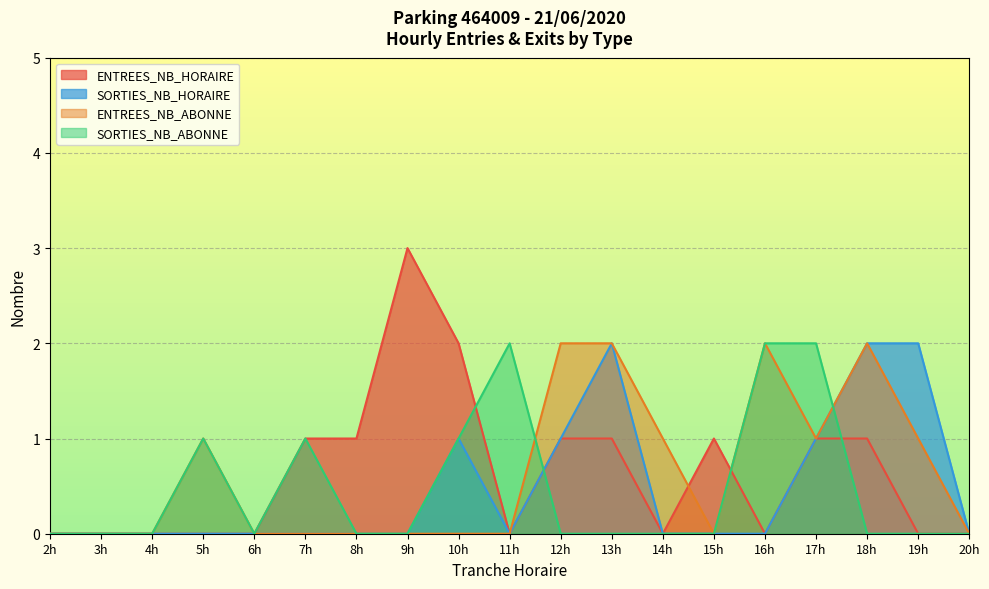

What is the approximate value of ENTREES_NB_HORAIRE at 8h?

1